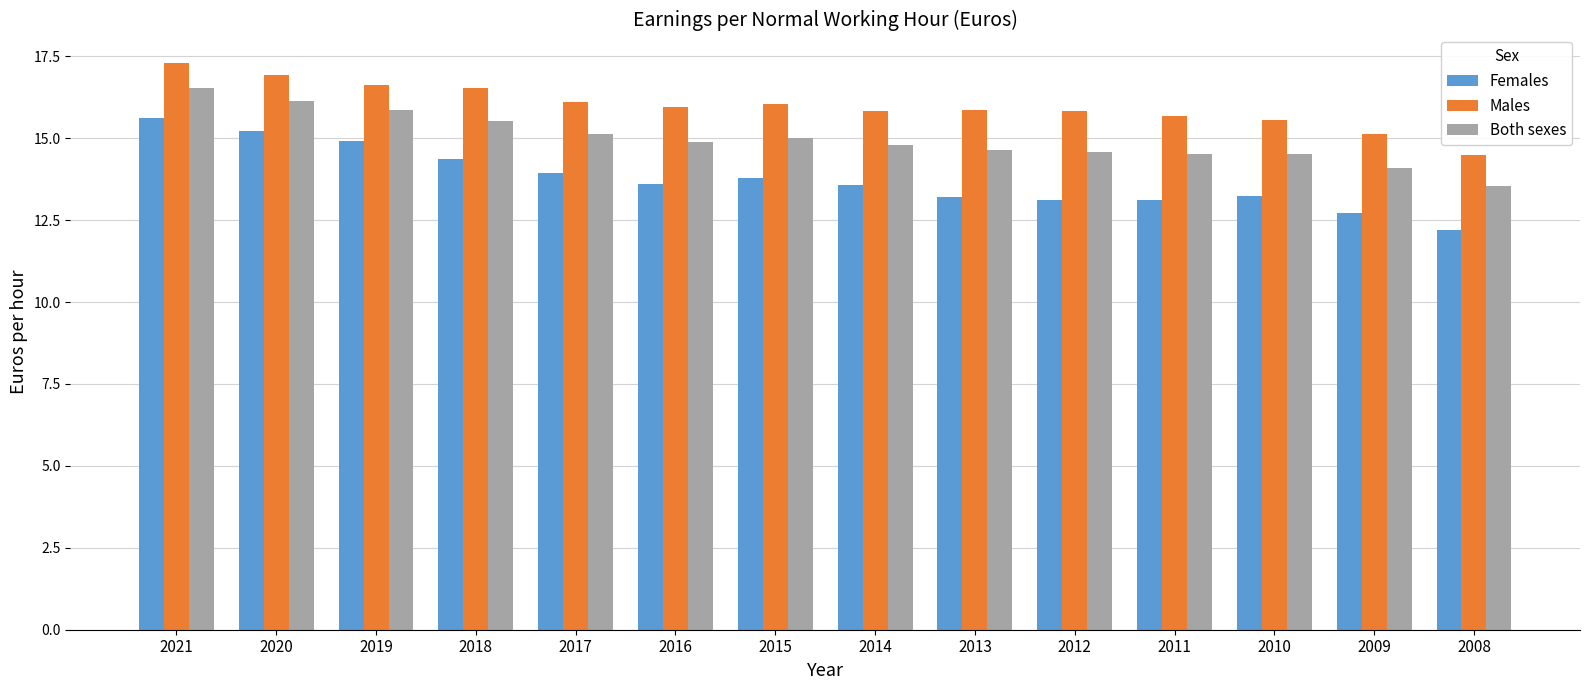

The Females series shows 13.9 at 2017. True or false?

True